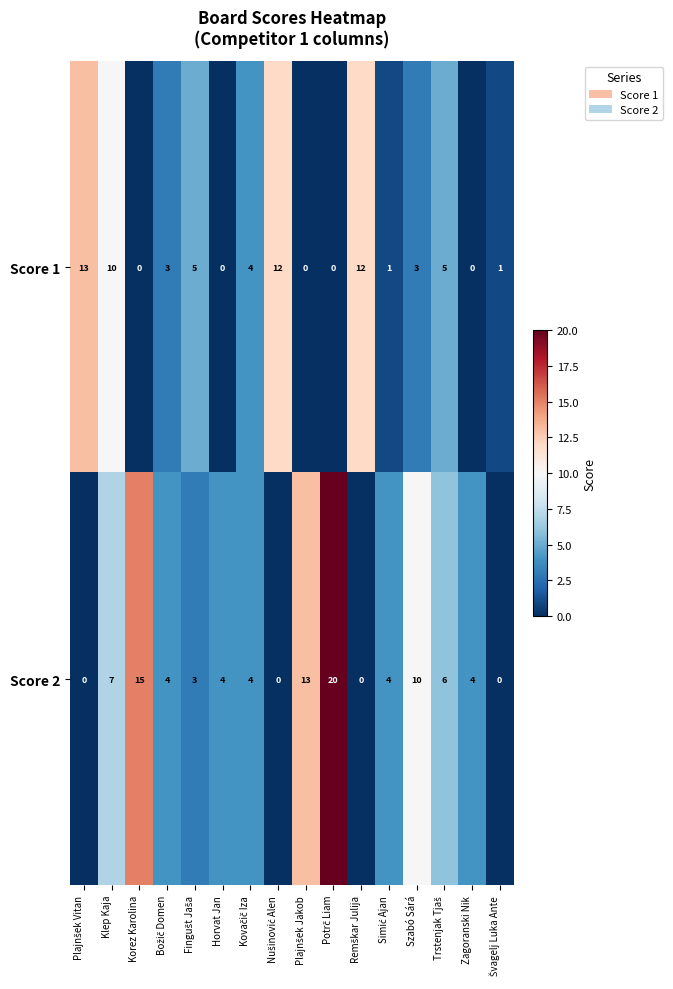

The Score 2 series shows 4 at Horvat Jan. True or false?

True